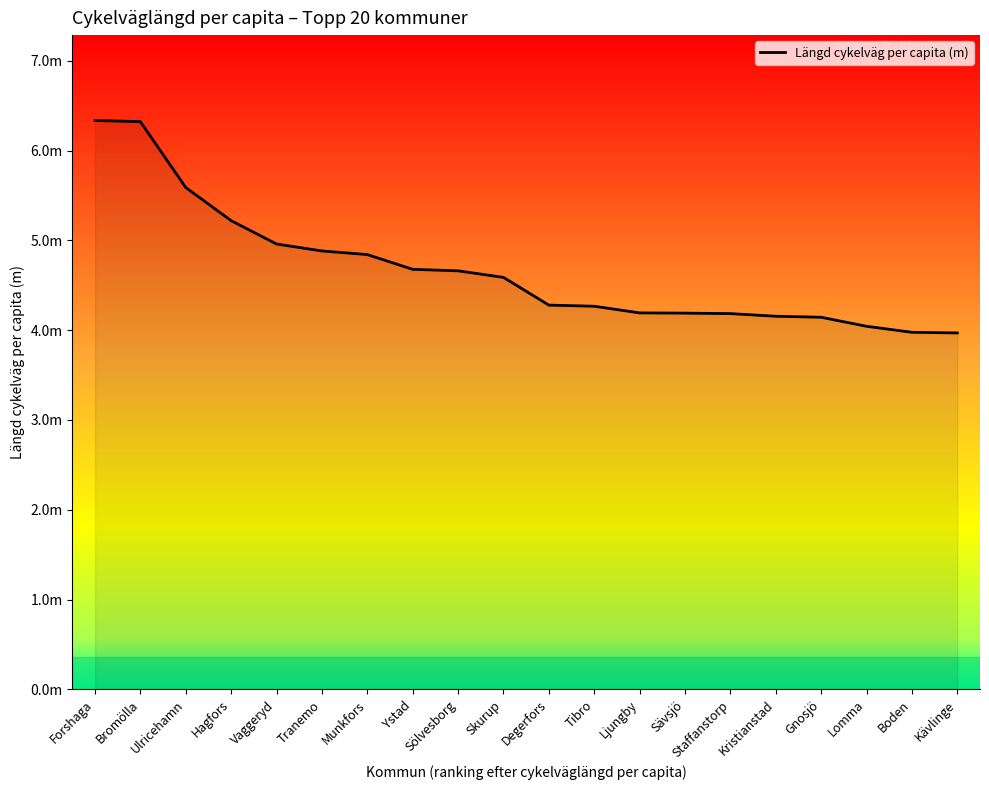

List the labels in order of value, smallest first.

Kävlinge, Boden, Lomma, Gnosjö, Kristianstad, Staffanstorp, Sävsjö, Ljungby, Tibro, Degerfors, Skurup, Sölvesborg, Ystad, Munkfors, Tranemo, Vaggeryd, Hagfors, Ulricehamn, Bromölla, Forshaga